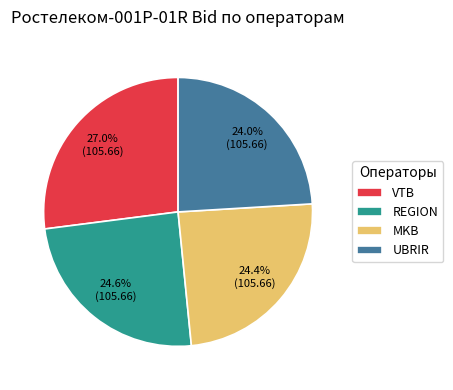

What is the ratio of the value at VTB to the value at REGION?

1.1